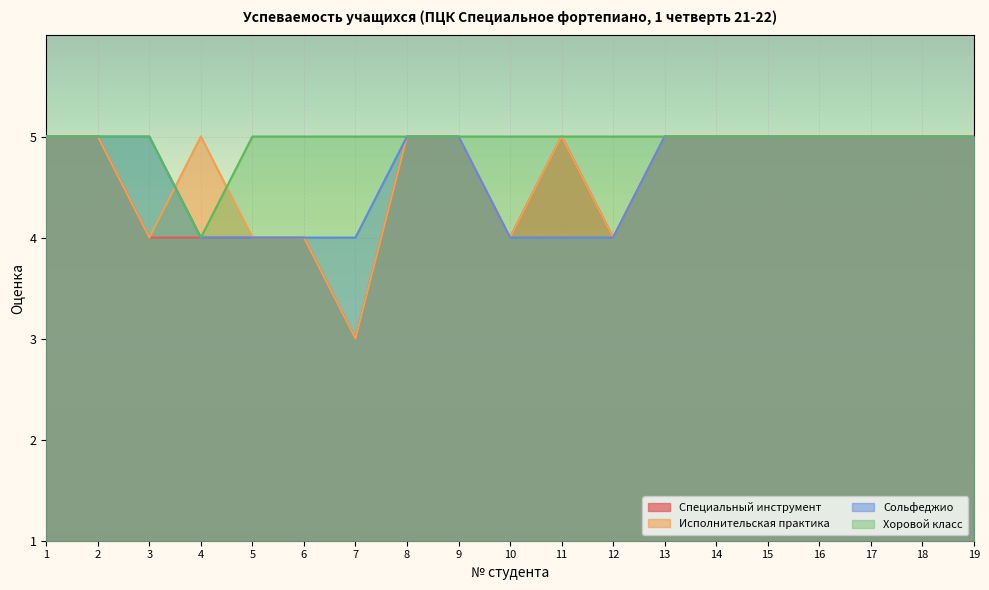

What are all the series names shown in the legend?

Специальный инструмент, Исполнительская практика, Сольфеджио, Хоровой класс